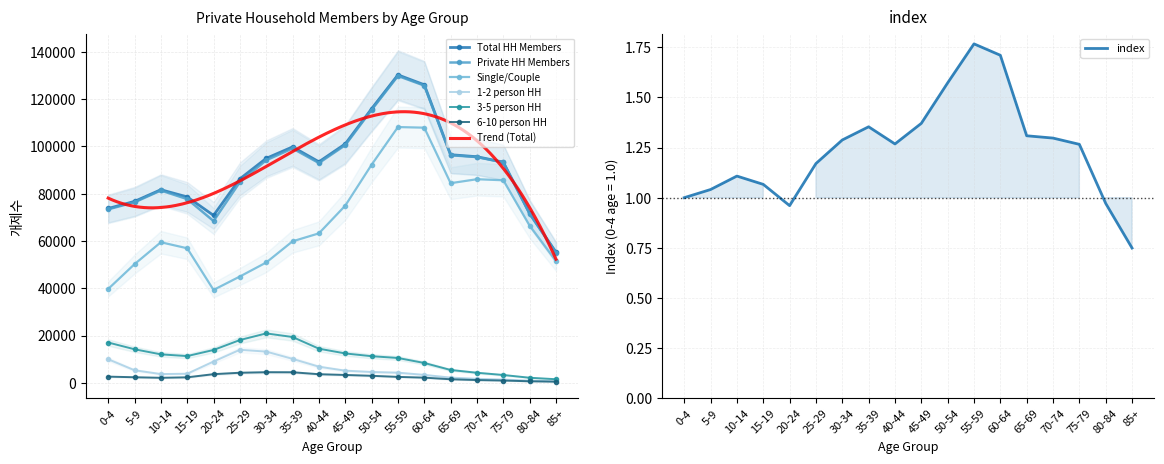

At which category is the sum across all series the highest?

55-59